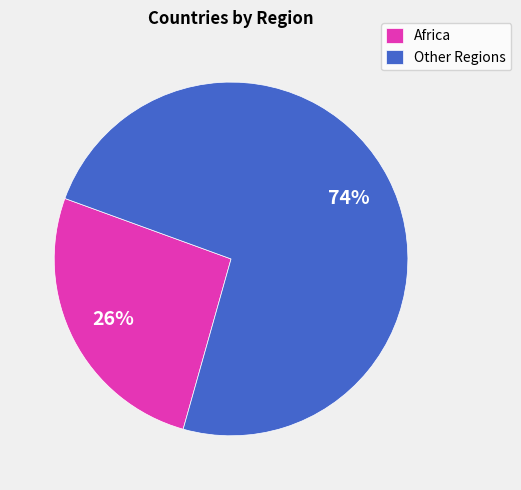

How many slices are in this pie chart?

2